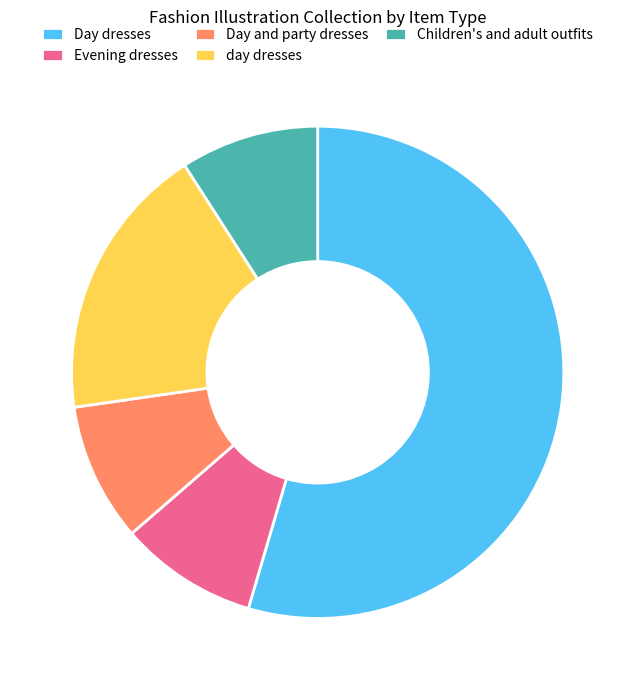

Is there any slice that represents more than half of the pie?

Yes